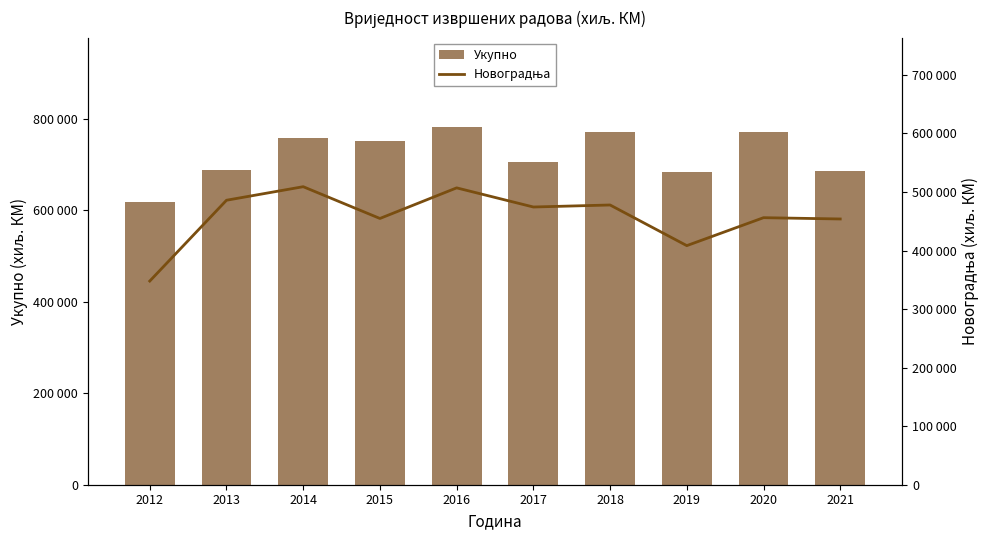

At which category is the sum across all series the highest?

2016